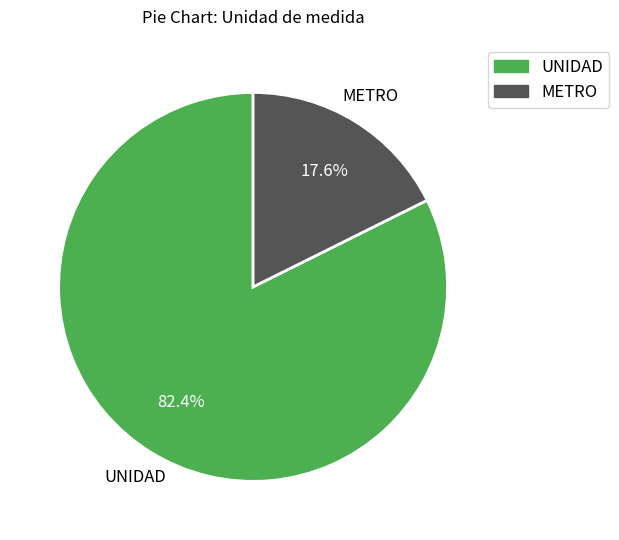

True or false: UNIDAD accounts for 76% of the total.

False